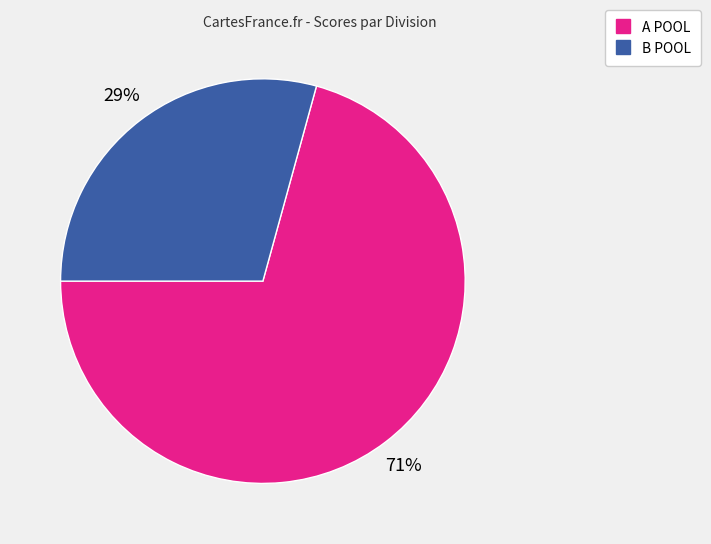

Count the number of slices in the pie.

2